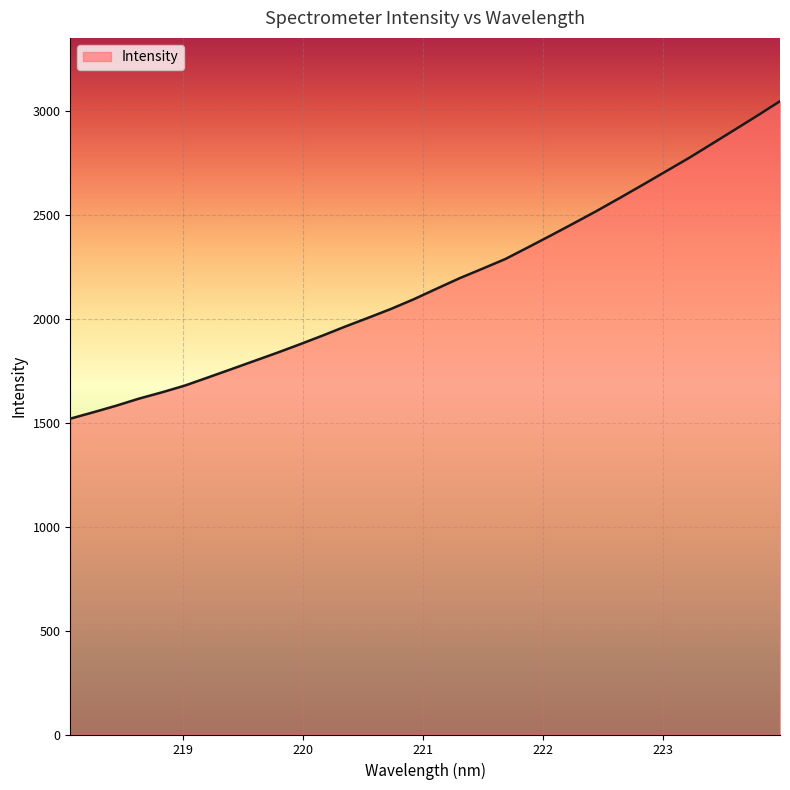

What is the minimum value shown in the chart?

1519.0